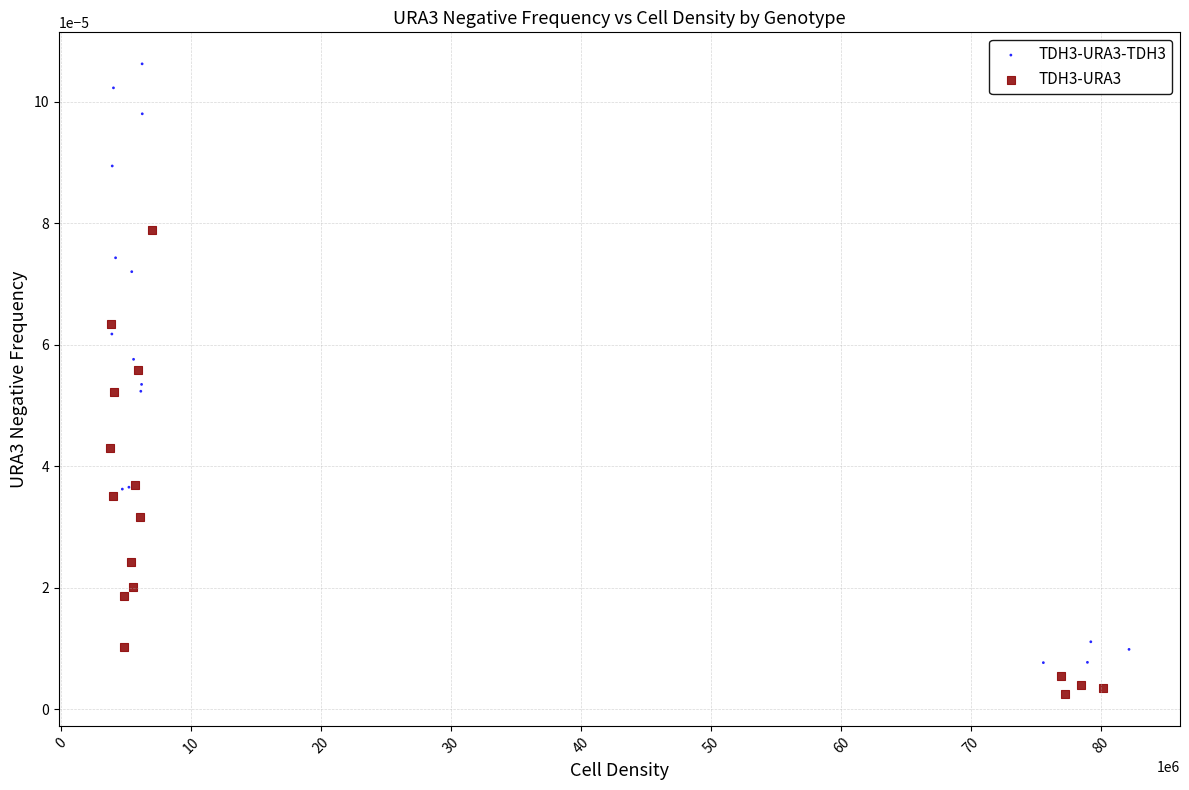

Which series contains the lowest Y value?

TDH3-URA3